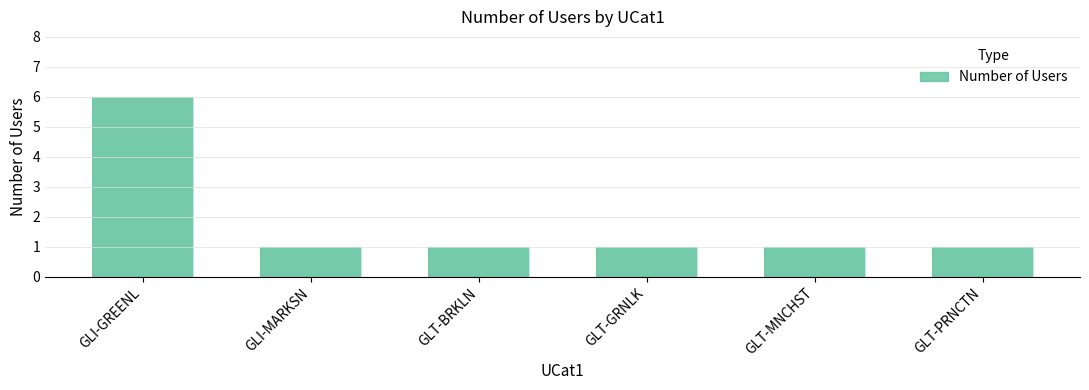

Which has a higher value, GLI-GREENL or GLT-MNCHST?

GLI-GREENL